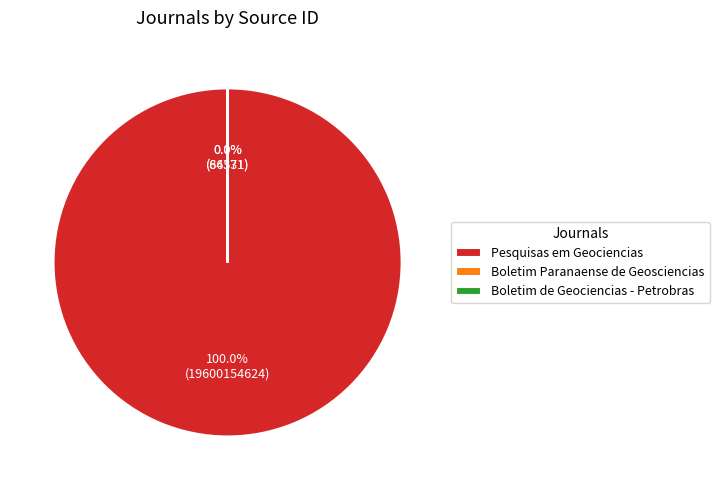

To the nearest percent, what percentage of the pie is Pesquisas em Geociencias?

100%